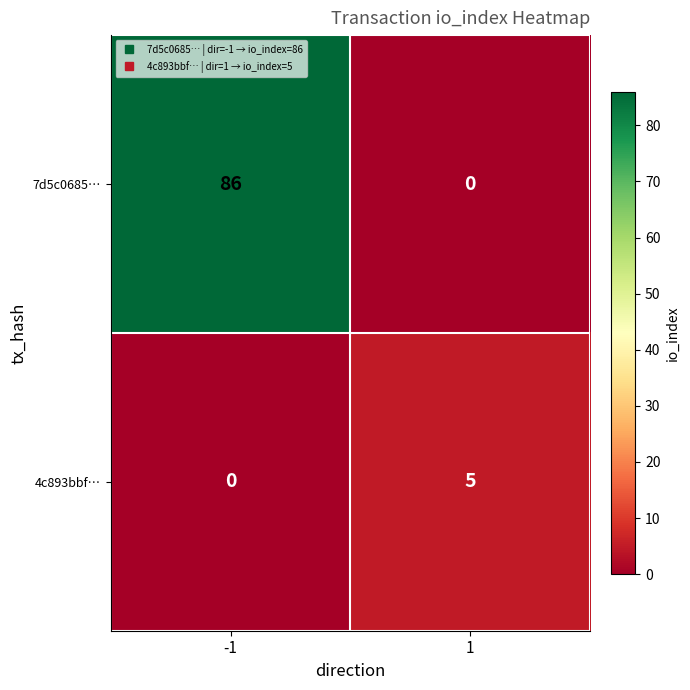

The 4c893bbf… series shows 5 at 1. True or false?

True